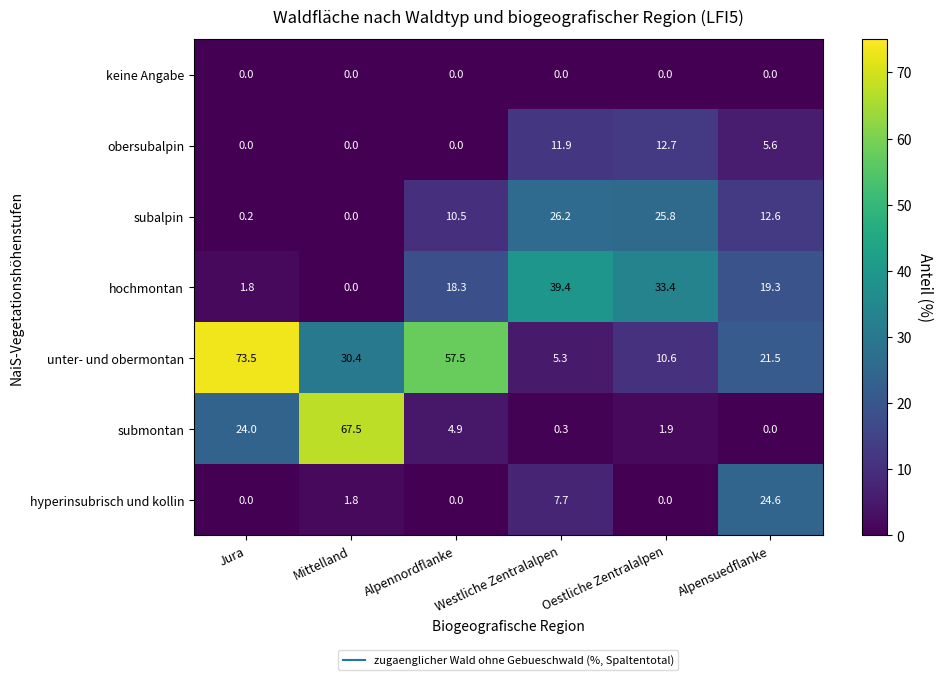

What is the total value across all series at Oestliche Zentralalpen?

84.4